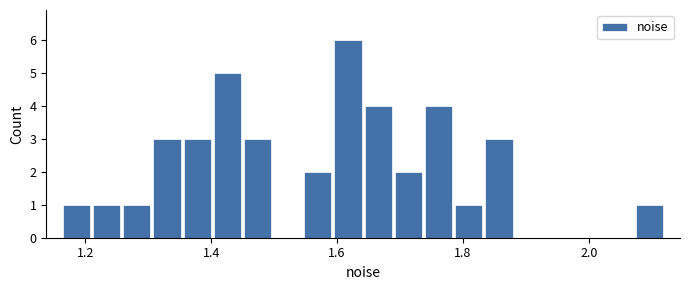

Around what value on the x-axis is the tallest bar? Give the approximate position of its centre, as read against the axis.

1.62